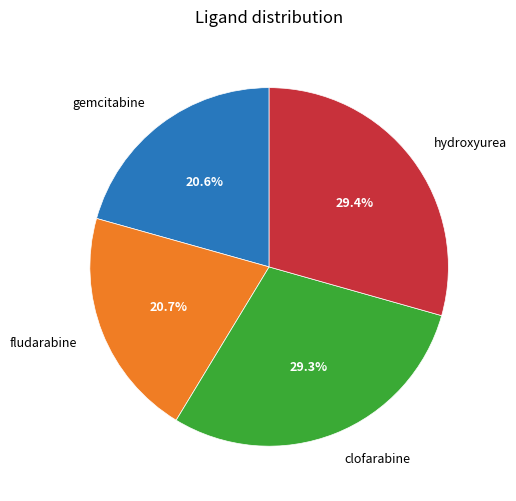

Is there a majority slice in this chart?

No